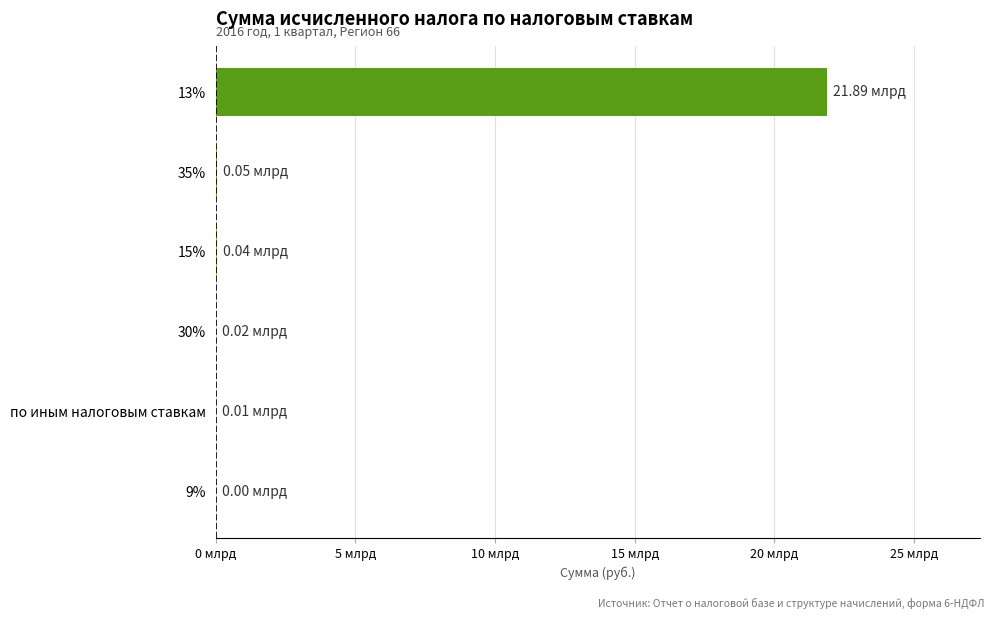

Are the bars horizontal?

Yes